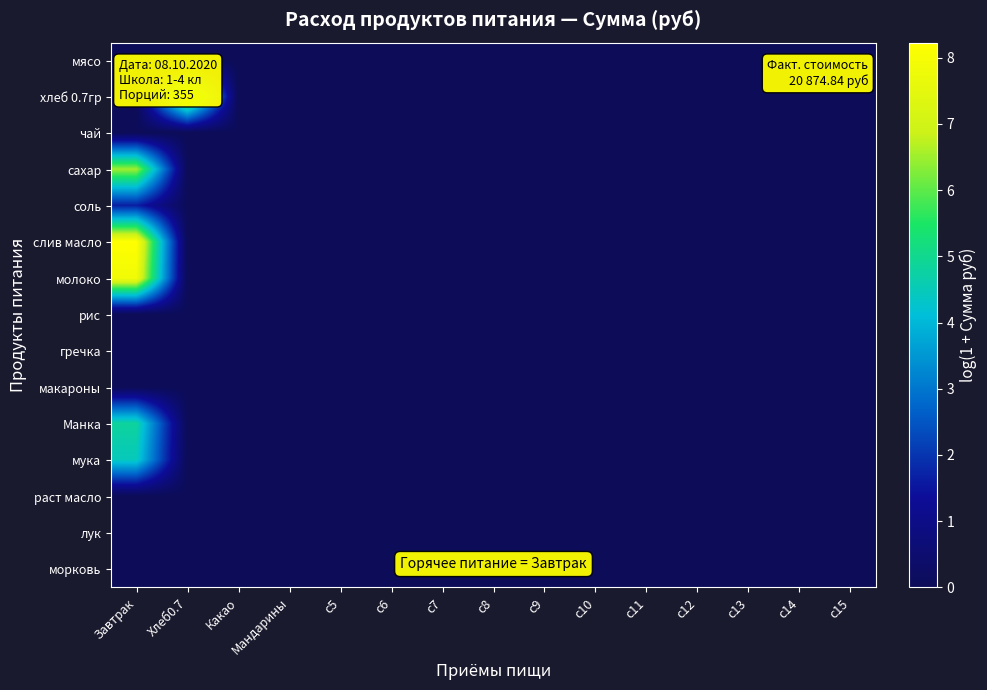

Reading left to right, transcribe all the data shown in this chart.

мясо: Завтрак=0.0	Хлеб0.7=0.0	Какао=0.0	Мандарины=0.0	c5=0.0	c6=0.0	c7=0.0	c8=0.0	c9=0.0	c10=0.0	c11=0.0	c12=0.0	c13=0.0	c14=0.0	c15=0.0
хлеб 0.7гр: Завтрак=0.0	Хлеб0.7=6.9	Какао=0.0	Мандарины=0.0	c5=0.0	c6=0.0	c7=0.0	c8=0.0	c9=0.0	c10=0.0	c11=0.0	c12=0.0	c13=0.0	c14=0.0	c15=0.0
чай: Завтрак=0.0	Хлеб0.7=0.0	Какао=0.0	Мандарины=0.0	c5=0.0	c6=0.0	c7=0.0	c8=0.0	c9=0.0	c10=0.0	c11=0.0	c12=0.0	c13=0.0	c14=0.0	c15=0.0
сахар: Завтрак=6.5	Хлеб0.7=0.0	Какао=0.0	Мандарины=0.0	c5=0.0	c6=0.0	c7=0.0	c8=0.0	c9=0.0	c10=0.0	c11=0.0	c12=0.0	c13=0.0	c14=0.0	c15=0.0
соль: Завтрак=1.7	Хлеб0.7=0.0	Какао=0.0	Мандарины=0.0	c5=0.0	c6=0.0	c7=0.0	c8=0.0	c9=0.0	c10=0.0	c11=0.0	c12=0.0	c13=0.0	c14=0.0	c15=0.0
слив масло: Завтрак=8.2	Хлеб0.7=0.0	Какао=0.0	Мандарины=0.0	c5=0.0	c6=0.0	c7=0.0	c8=0.0	c9=0.0	c10=0.0	c11=0.0	c12=0.0	c13=0.0	c14=0.0	c15=0.0
молоко: Завтрак=7.9	Хлеб0.7=0.0	Какао=0.0	Мандарины=0.0	c5=0.0	c6=0.0	c7=0.0	c8=0.0	c9=0.0	c10=0.0	c11=0.0	c12=0.0	c13=0.0	c14=0.0	c15=0.0
рис: Завтрак=0.0	Хлеб0.7=0.0	Какао=0.0	Мандарины=0.0	c5=0.0	c6=0.0	c7=0.0	c8=0.0	c9=0.0	c10=0.0	c11=0.0	c12=0.0	c13=0.0	c14=0.0	c15=0.0
гречка: Завтрак=0.0	Хлеб0.7=0.0	Какао=0.0	Мандарины=0.0	c5=0.0	c6=0.0	c7=0.0	c8=0.0	c9=0.0	c10=0.0	c11=0.0	c12=0.0	c13=0.0	c14=0.0	c15=0.0
макароны: Завтрак=0.0	Хлеб0.7=0.0	Какао=0.0	Мандарины=0.0	c5=0.0	c6=0.0	c7=0.0	c8=0.0	c9=0.0	c10=0.0	c11=0.0	c12=0.0	c13=0.0	c14=0.0	c15=0.0
Манка: Завтрак=4.8	Хлеб0.7=0.0	Какао=0.0	Мандарины=0.0	c5=0.0	c6=0.0	c7=0.0	c8=0.0	c9=0.0	c10=0.0	c11=0.0	c12=0.0	c13=0.0	c14=0.0	c15=0.0
мука: Завтрак=4.5	Хлеб0.7=0.0	Какао=0.0	Мандарины=0.0	c5=0.0	c6=0.0	c7=0.0	c8=0.0	c9=0.0	c10=0.0	c11=0.0	c12=0.0	c13=0.0	c14=0.0	c15=0.0
раст масло: Завтрак=0.0	Хлеб0.7=0.0	Какао=0.0	Мандарины=0.0	c5=0.0	c6=0.0	c7=0.0	c8=0.0	c9=0.0	c10=0.0	c11=0.0	c12=0.0	c13=0.0	c14=0.0	c15=0.0
лук: Завтрак=0.0	Хлеб0.7=0.0	Какао=0.0	Мандарины=0.0	c5=0.0	c6=0.0	c7=0.0	c8=0.0	c9=0.0	c10=0.0	c11=0.0	c12=0.0	c13=0.0	c14=0.0	c15=0.0
морковь: Завтрак=0.0	Хлеб0.7=0.0	Какао=0.0	Мандарины=0.0	c5=0.0	c6=0.0	c7=0.0	c8=0.0	c9=0.0	c10=0.0	c11=0.0	c12=0.0	c13=0.0	c14=0.0	c15=0.0